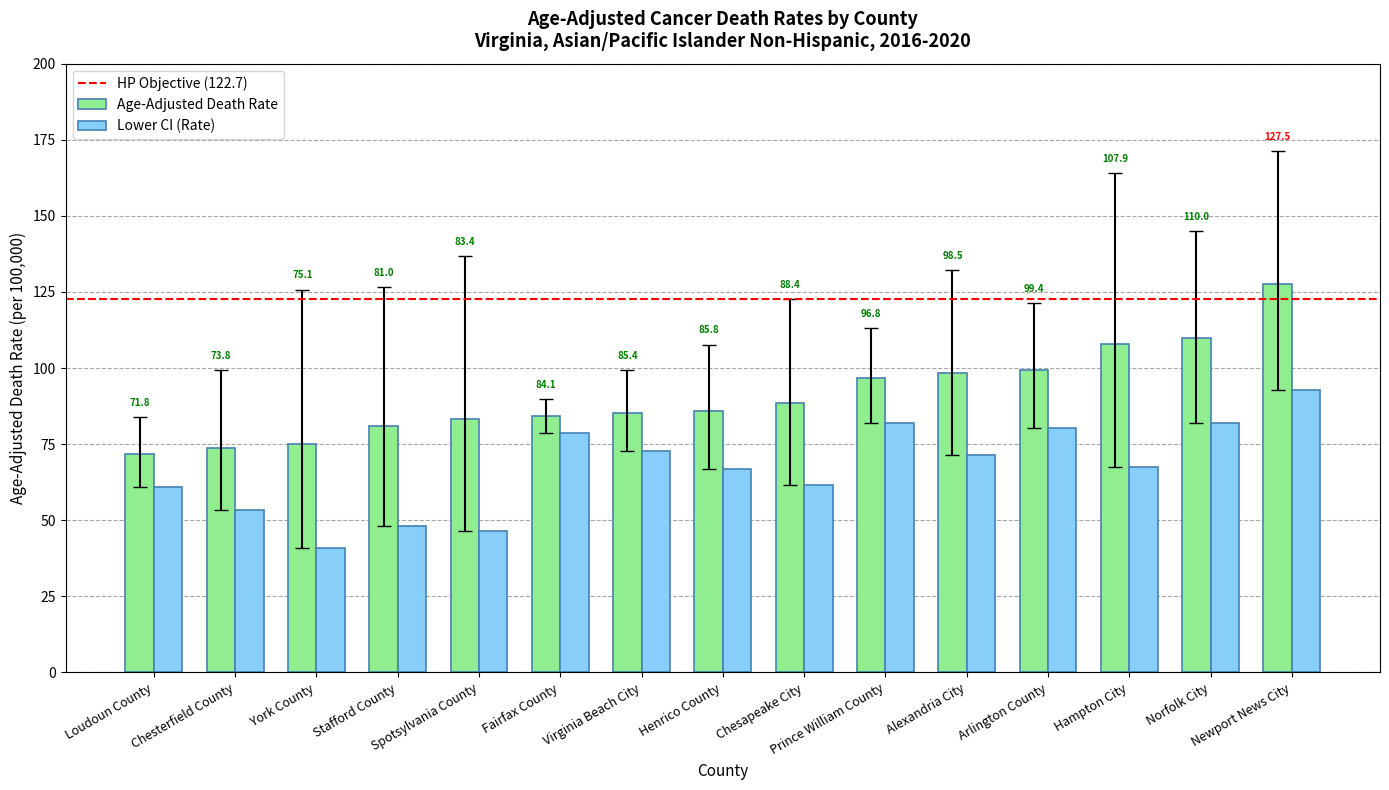

What is the total value across all series at Henrico County?

152.8